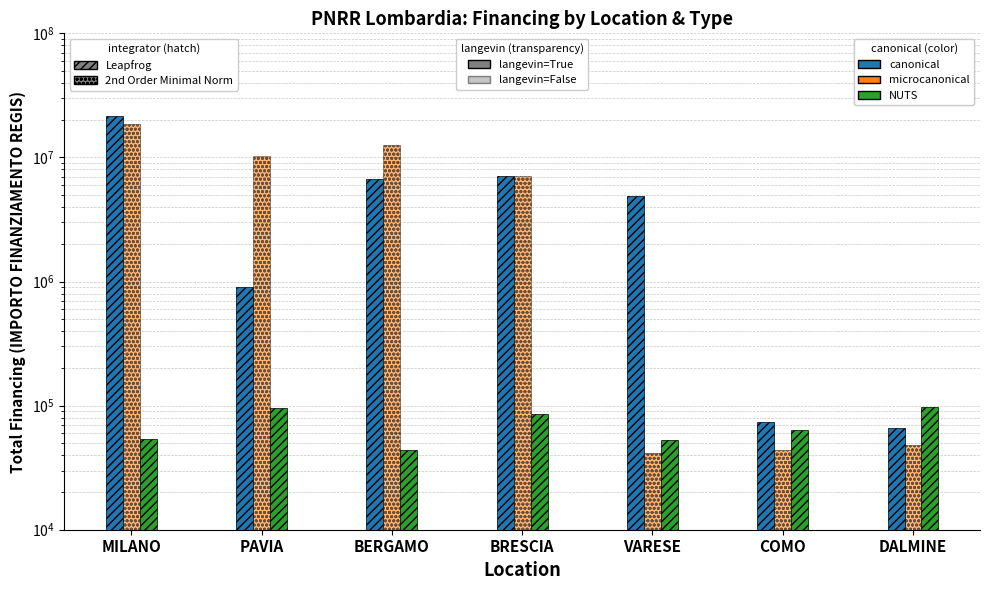

List the labels in order of PNRR - NUTS value, smallest first.

BERGAMO, VARESE, MILANO, COMO, BRESCIA, PAVIA, DALMINE